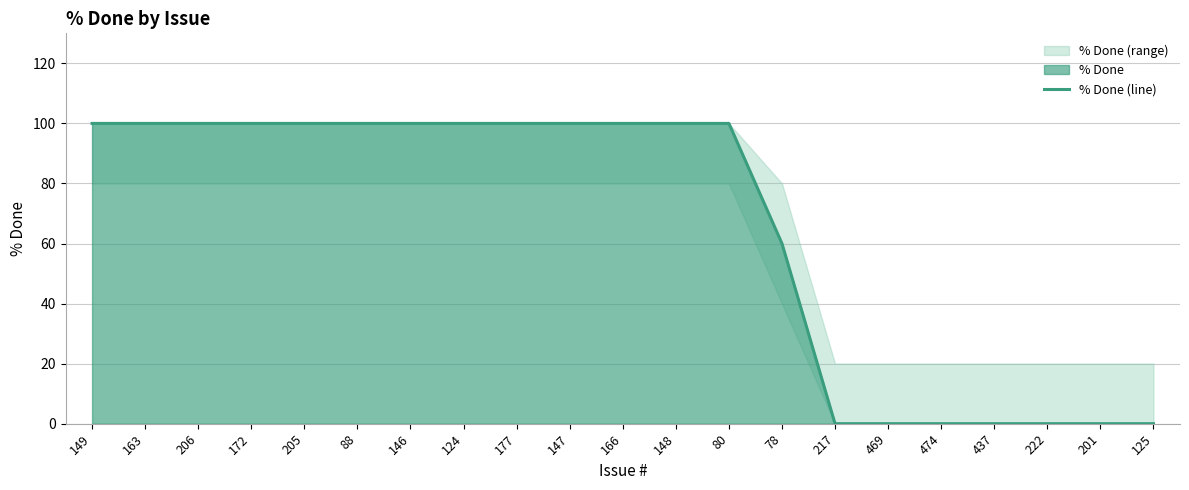

What is the difference between the maximum and second lowest values?

100